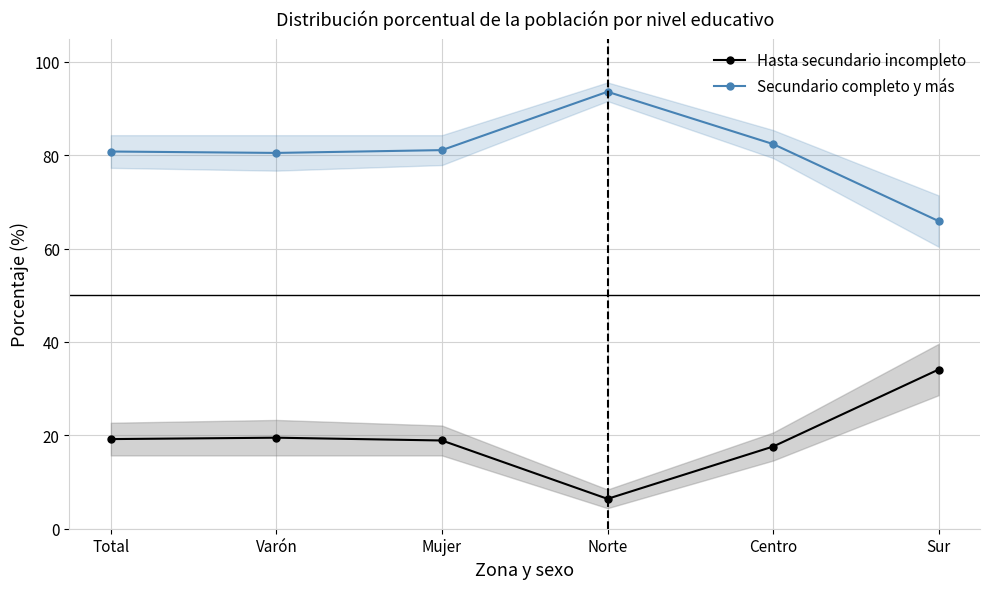

At which label is Hasta secundario incompleto closest to 20?

Varón